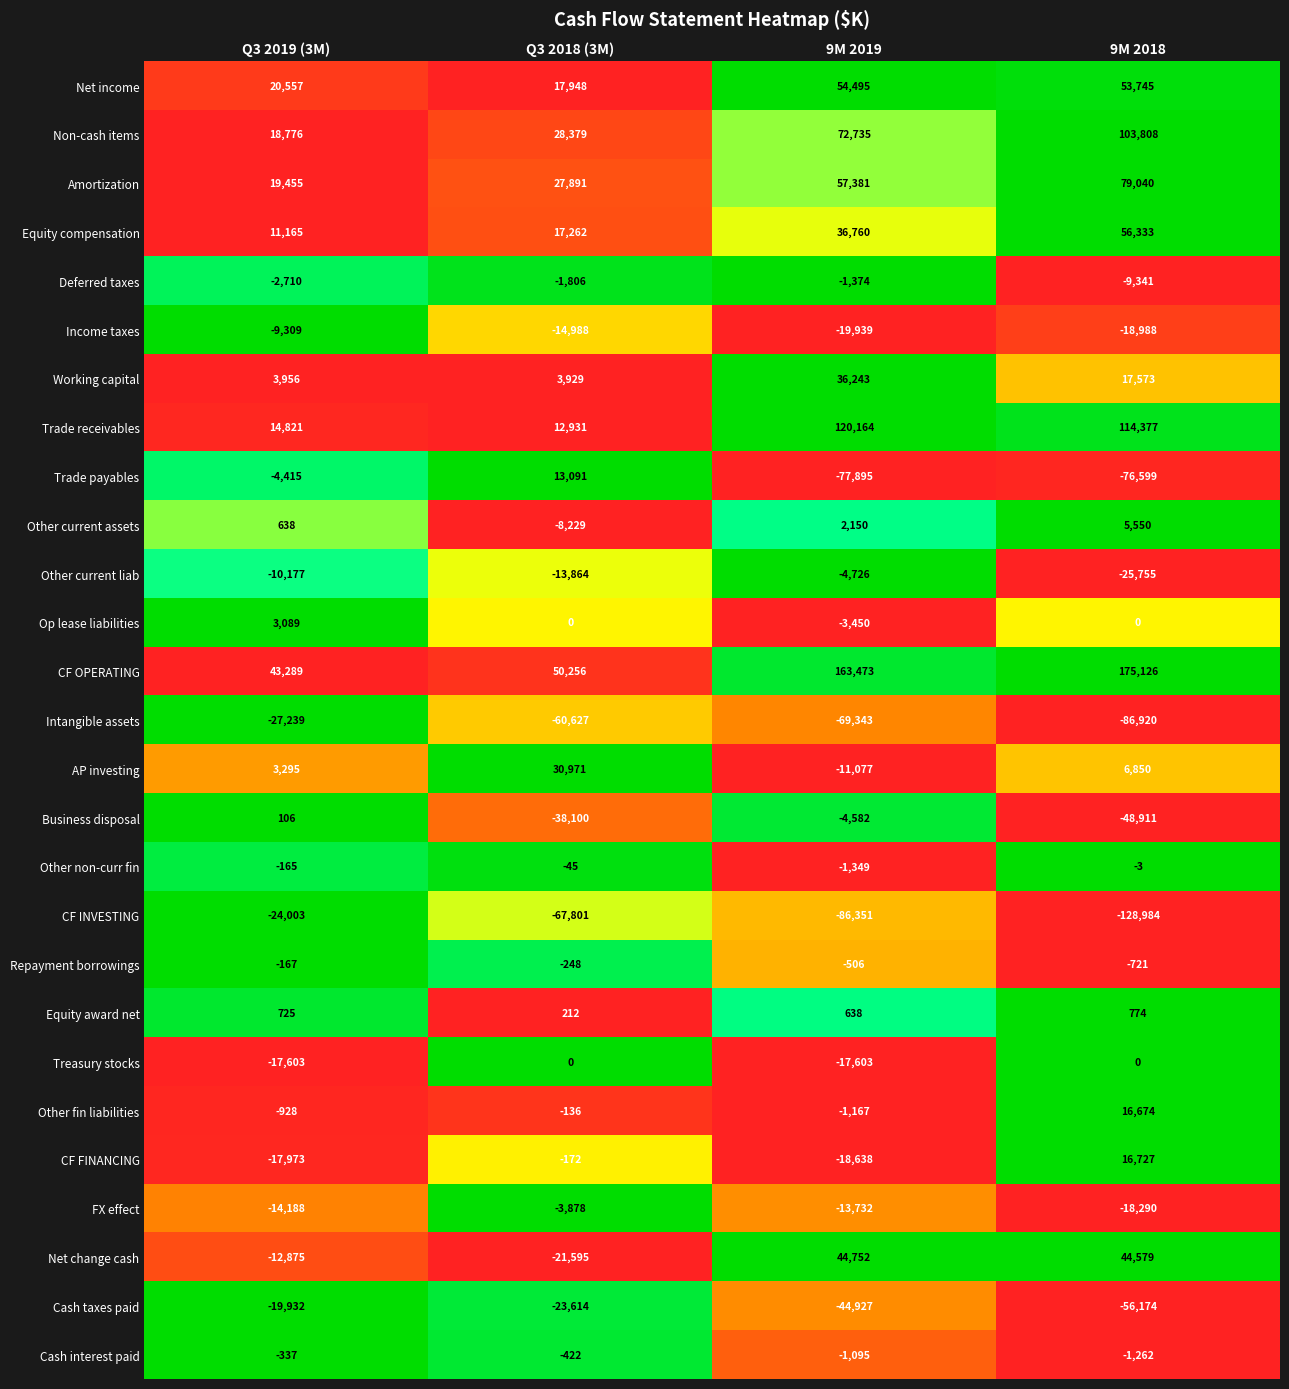

What is the sum of the Intangible assets values at Q3 2018 (3M) and 9M 2019?

-129970